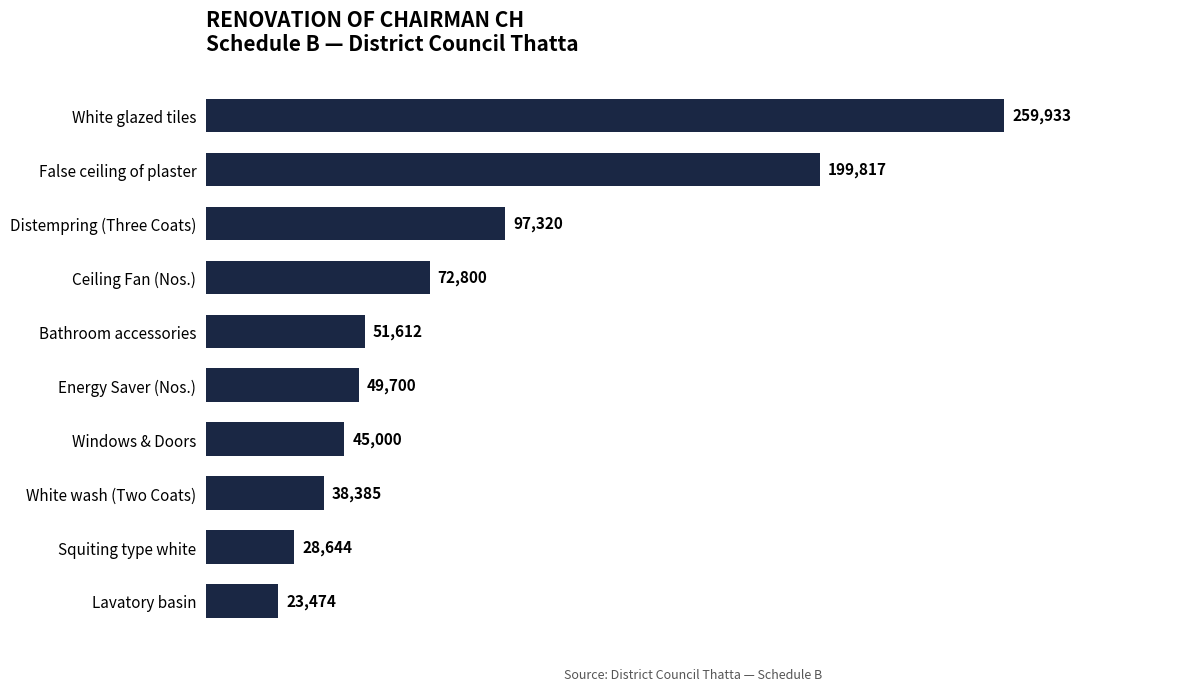

What is the difference between the maximum and minimum values?

236459